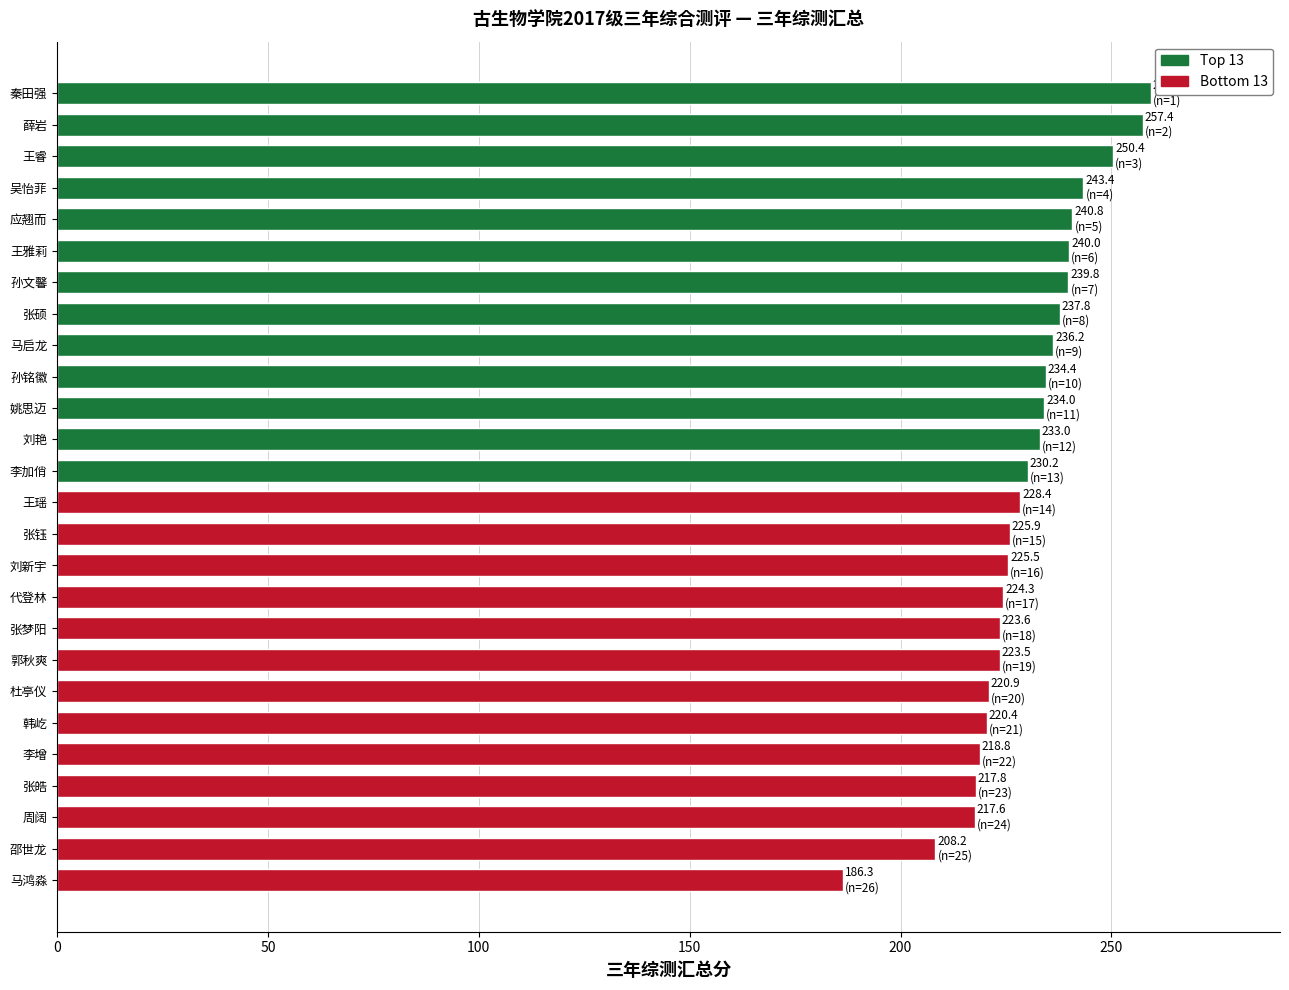

What is the label of the 20th bar from the bottom?

孙文馨